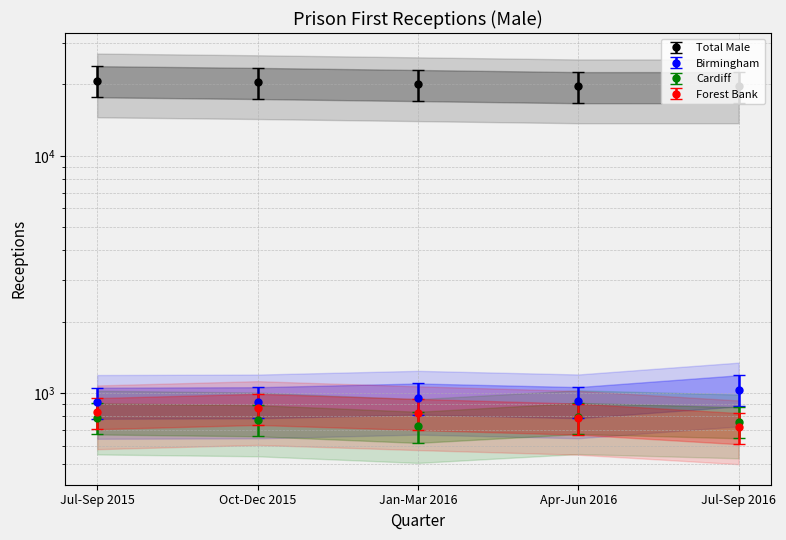

Reading left to right, what are all the values shown in this chart?

Total Male: 17643.5	17350.2	17003.4	16657.5	16659.2
Birmingham: 915.0	919.0	953.0	920.0	1032.0
Cardiff: 668.1	656.2	615.4	670.6	643.5
Forest Bank: 827.0	862.0	820.0	784.0	715.0